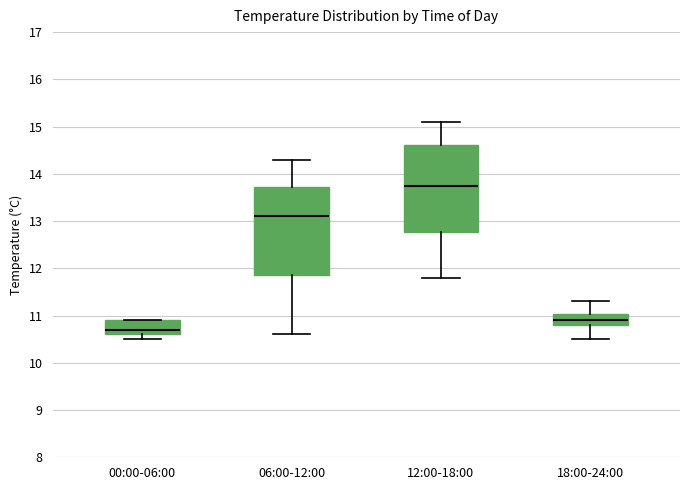

Reading left to right, read every box against the y-axis: the position of its median line, the range the box covers, and the ends of its whiskers. The values are not printed on the chart, so give them approximately, as read against the axis.

00:00-06:00: median 10.7, box 10.6 to 10.9, whiskers 10.5 to 10.9
06:00-12:00: median 13.1, box 11.9 to 13.7, whiskers 10.6 to 14.3
12:00-18:00: median 13.8, box 12.8 to 14.6, whiskers 11.8 to 15.1
18:00-24:00: median 10.9, box 10.8 to 11.0, whiskers 10.5 to 11.3